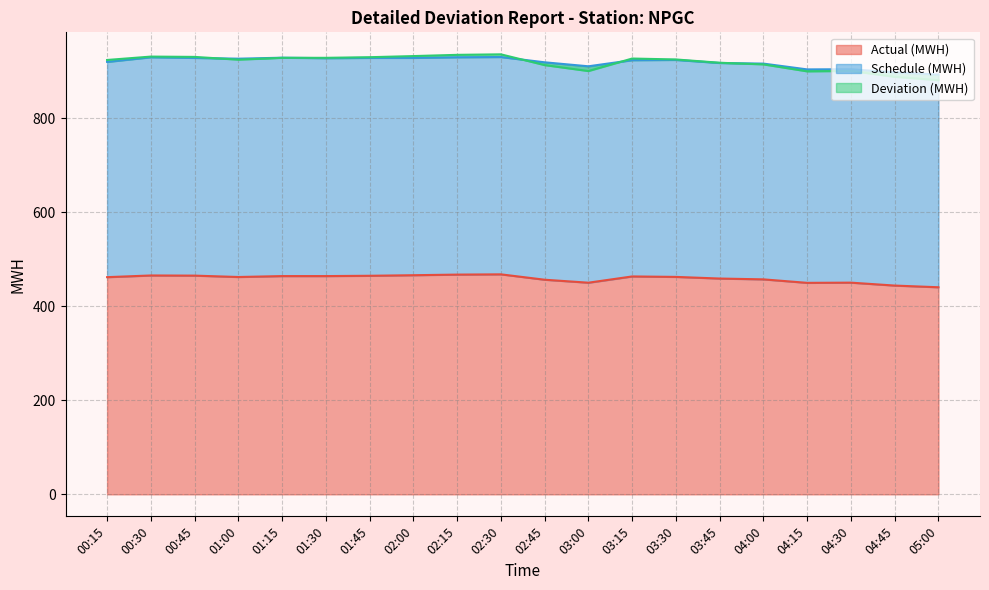

Which label corresponds to the largest value in the chart?

02:30